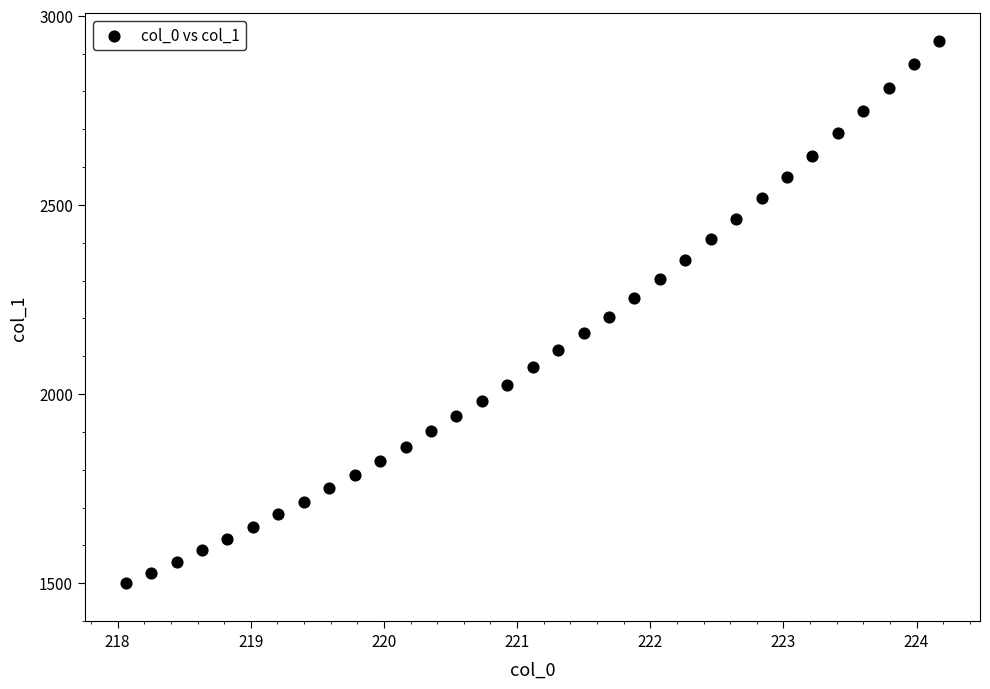

What is the range of Y values (max minus min)?

1432.8